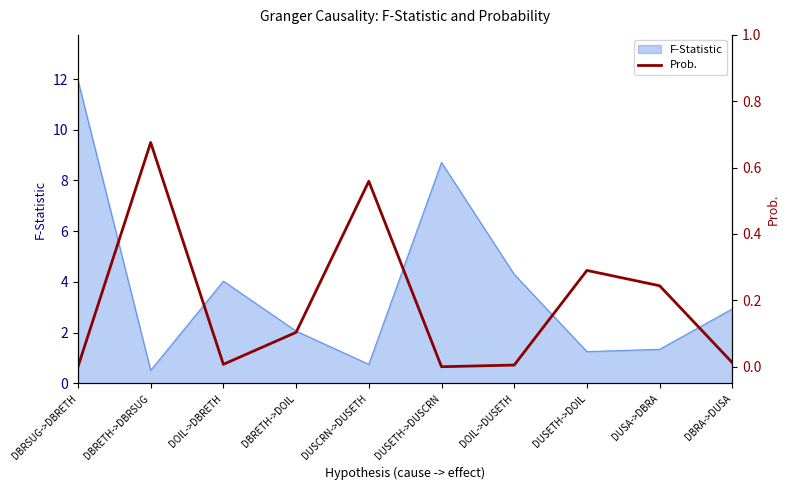

What is the label of the 4th point from the right?

DOIL->DUSETH